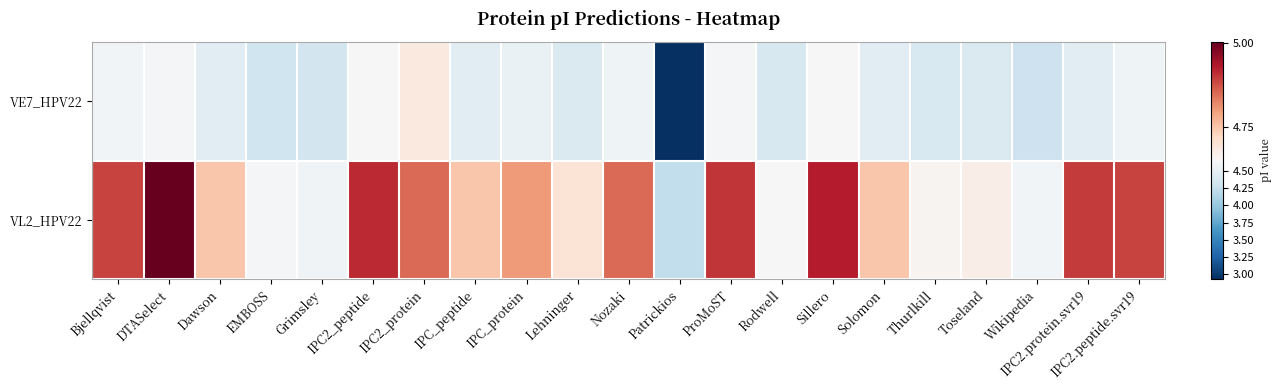

Reading left to right, transcribe all the data shown in this chart.

VE7_HPV22: Bjellqvist=4.6	DTASelect=4.6	Dawson=4.5	EMBOSS=4.3	Grimsley=4.3	IPC2_peptide=4.6	IPC2_protein=4.7	IPC_peptide=4.5	IPC_protein=4.5	Lehninger=4.4	Nozaki=4.6	Patrickios=2.9	ProMoST=4.6	Rodwell=4.4	Sillero=4.6	Solomon=4.5	Thurlkill=4.4	Toseland=4.4	Wikipedia=4.3	IPC2.protein.svr19=4.5	IPC2.peptide.svr19=4.6
VL2_HPV22: Bjellqvist=4.9	DTASelect=5.0	Dawson=4.7	EMBOSS=4.6	Grimsley=4.6	IPC2_peptide=4.9	IPC2_protein=4.9	IPC_peptide=4.7	IPC_protein=4.8	Lehninger=4.7	Nozaki=4.9	Patrickios=4.2	ProMoST=4.9	Rodwell=4.6	Sillero=4.9	Solomon=4.7	Thurlkill=4.7	Toseland=4.7	Wikipedia=4.6	IPC2.protein.svr19=4.9	IPC2.peptide.svr19=4.9